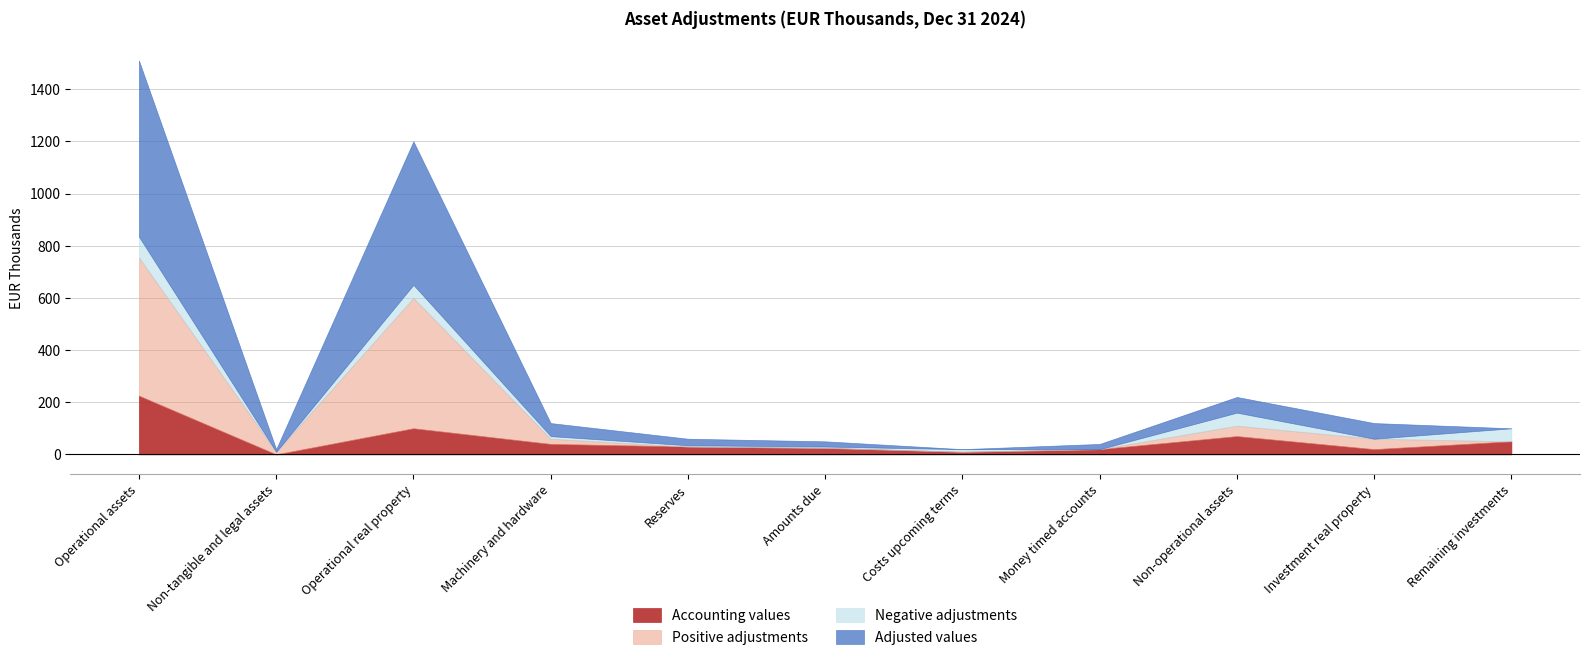

How many lines are shown in the chart?

4